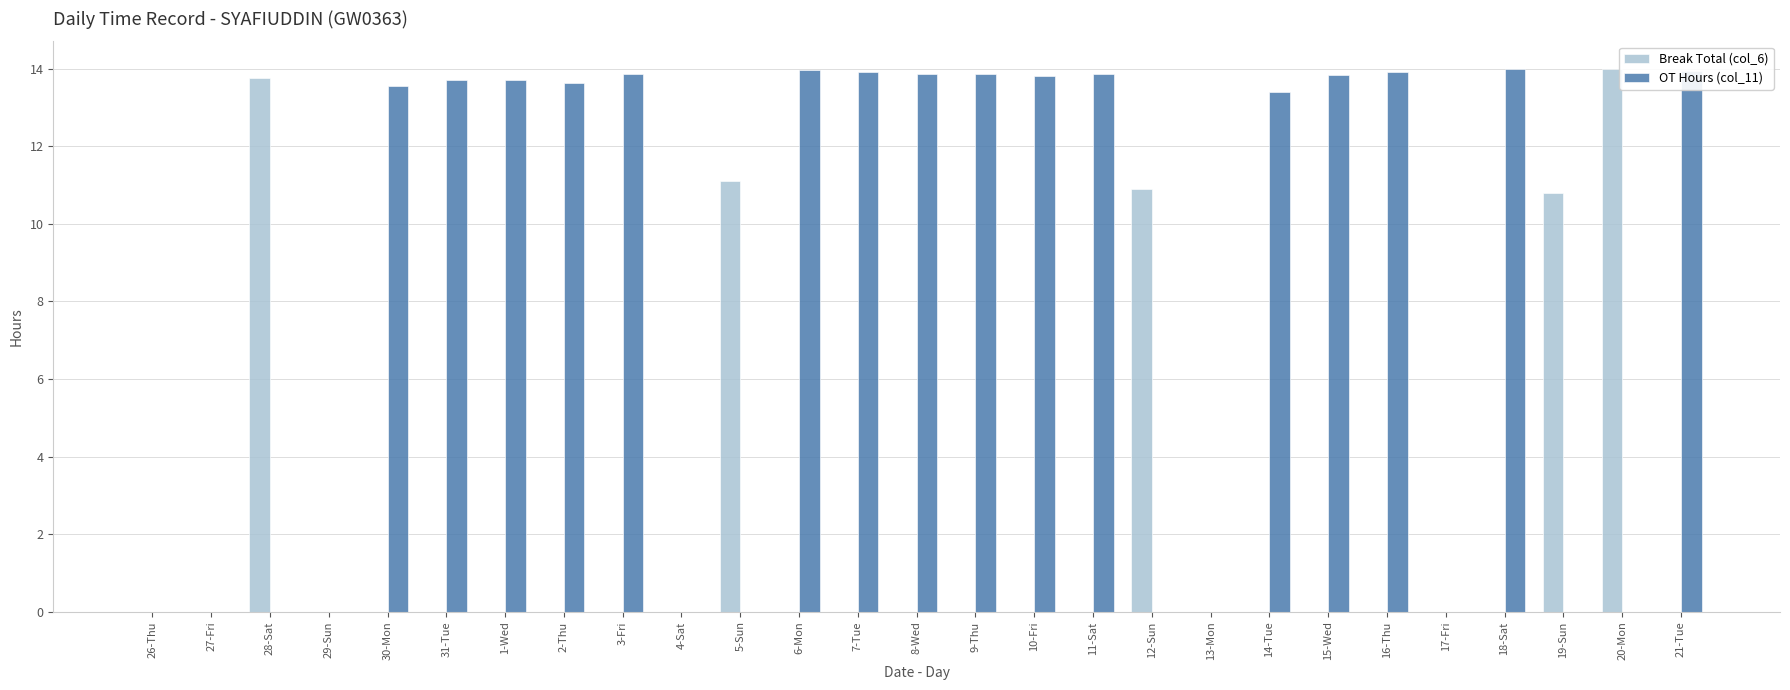

How many values in the OT Hours (col_11) series exceed 13?

16